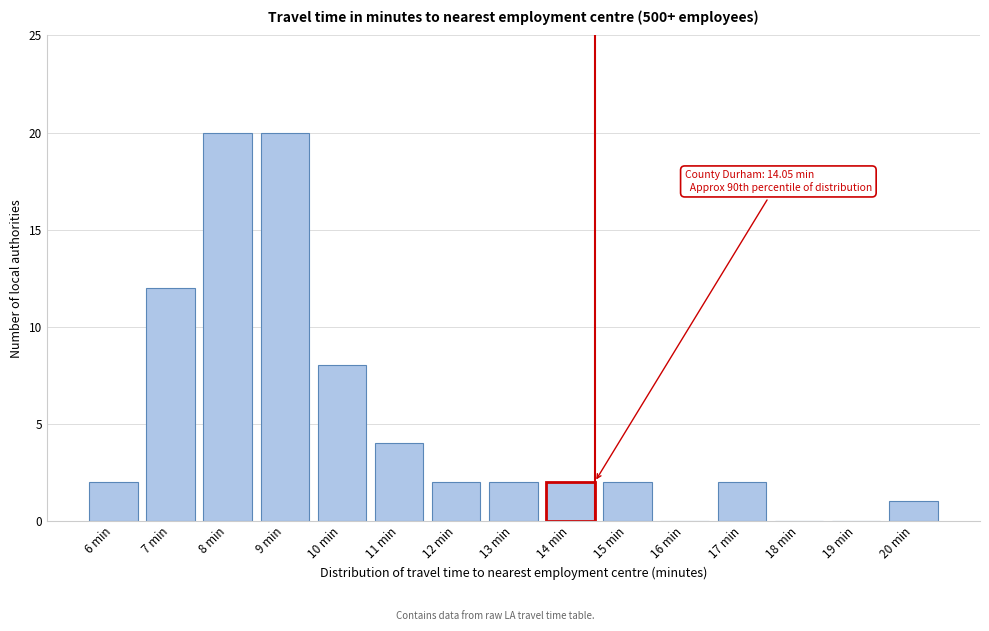

Reading right to left, list all the values displayed in this chart.

20 min=1	19 min=0	18 min=0	17 min=2	16 min=0	15 min=2	14 min=2	13 min=2	12 min=2	11 min=4	10 min=8	9 min=20	8 min=20	7 min=12	6 min=2